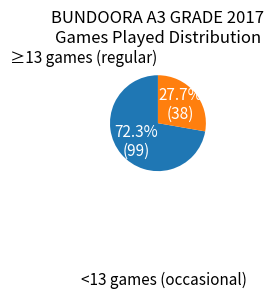

Is there any slice that represents more than half of the pie?

Yes